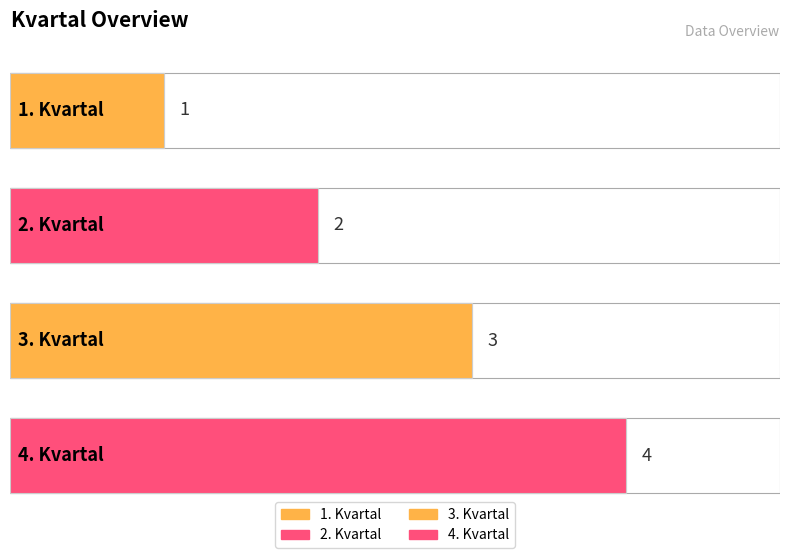

Rank the categories by value from highest to lowest.

4. Kvartal, 3. Kvartal, 2. Kvartal, 1. Kvartal